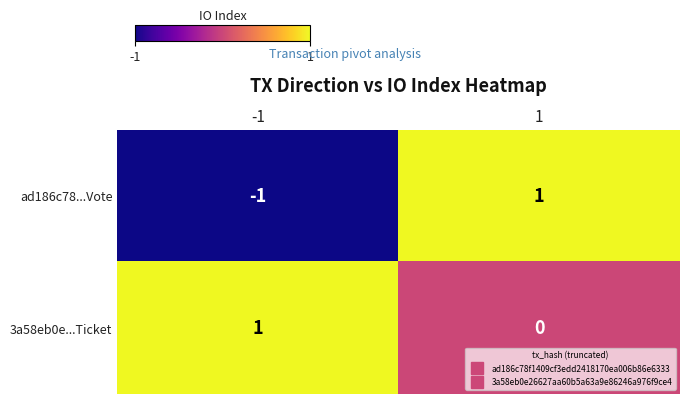

Reading left to right, what are all the values shown in this chart?

ad186c78...Vote: -1=-1	1=1
3a58eb0e...Ticket: -1=1	1=0